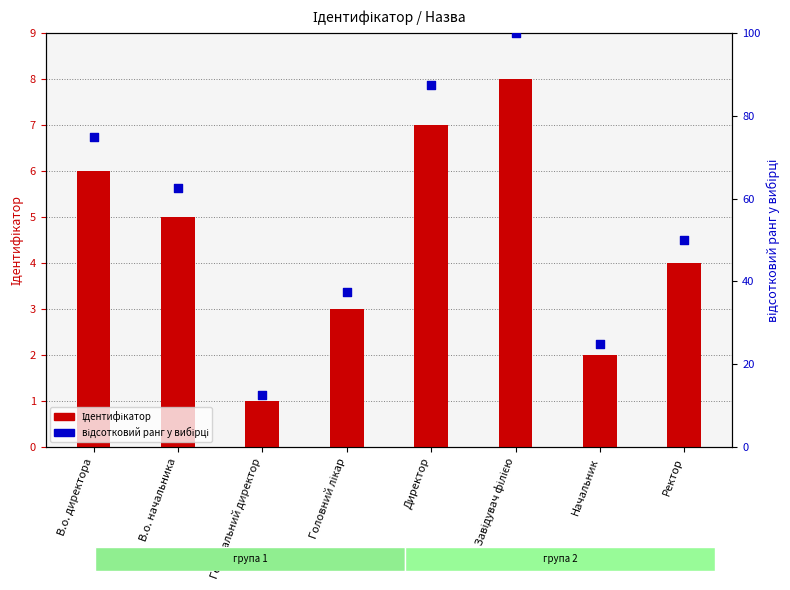

At which category is the sum across all series the highest?

Завідувач філією